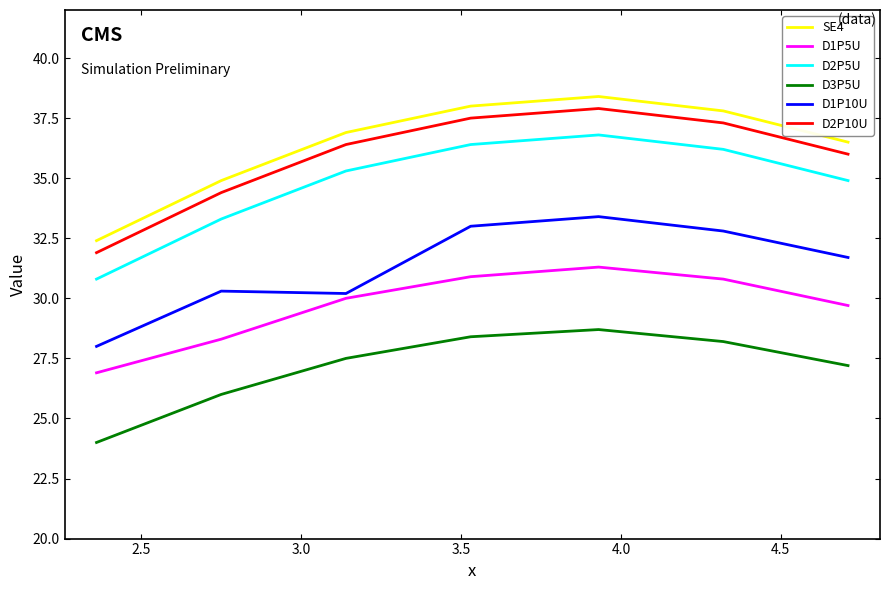

True or false: D1P10U and SE4 intersect in this chart.

False